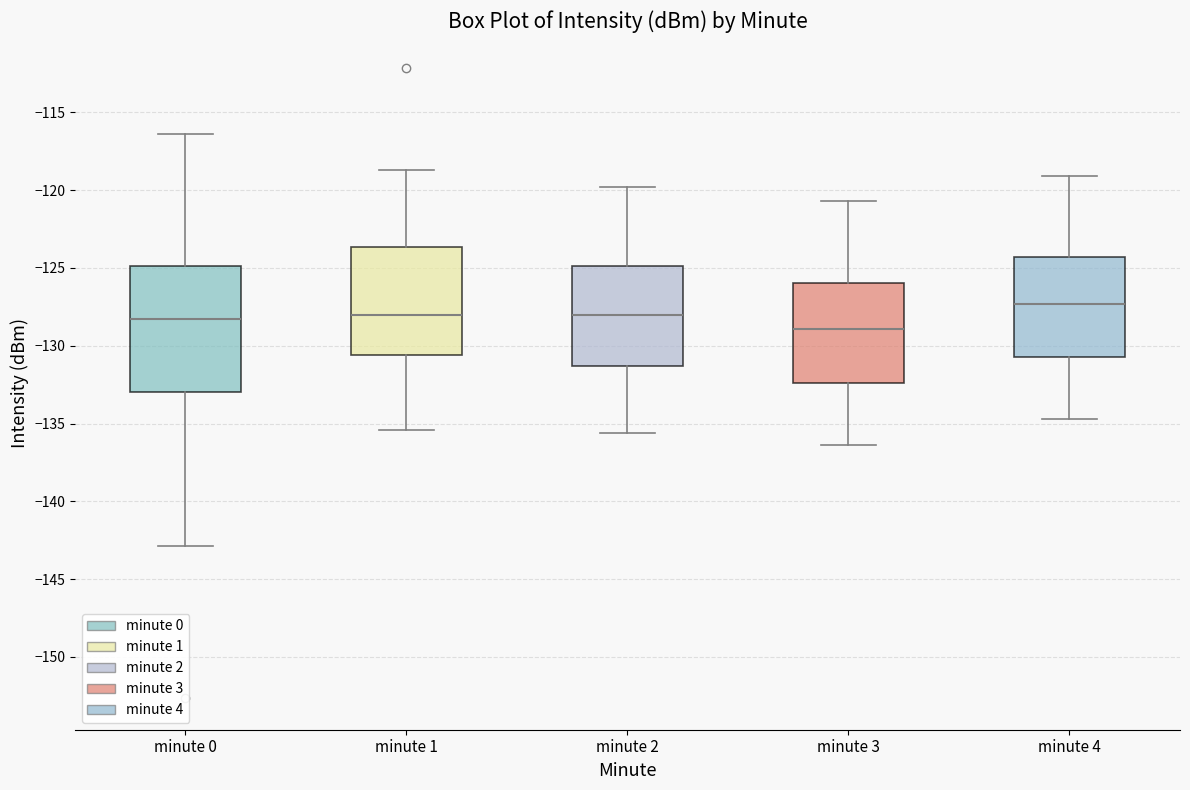

Which box's median line is the highest?

minute 4